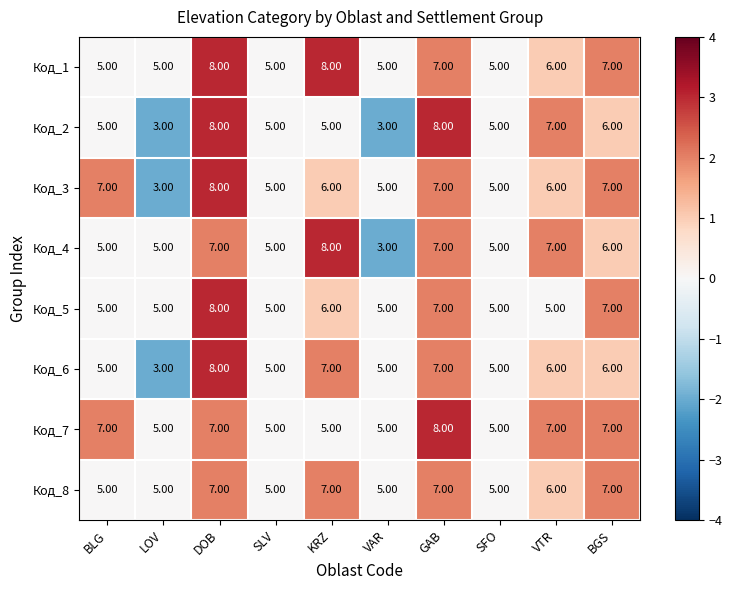

Count the number of data series in this chart.

8